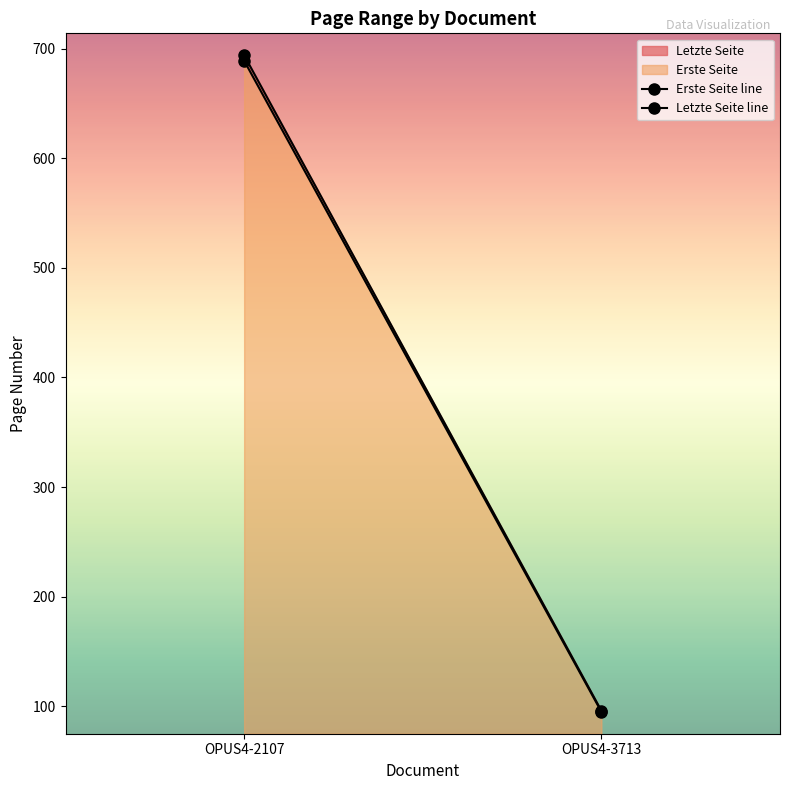

Rank the series by their maximum value, from highest to lowest.

Letzte Seite line, Erste Seite line